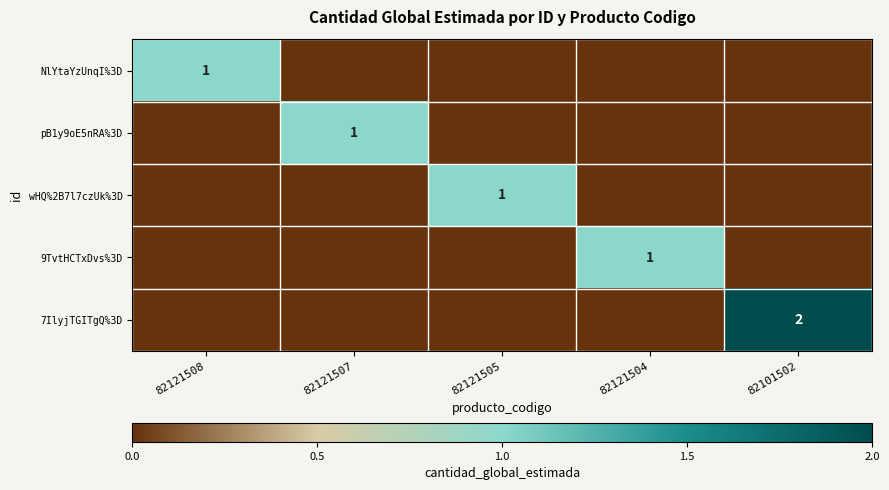

Is the value of pB1y9oE5nRA%3D at 82121507 greater than the value of 7IlyjTGITgQ%3D at 82101502?

No